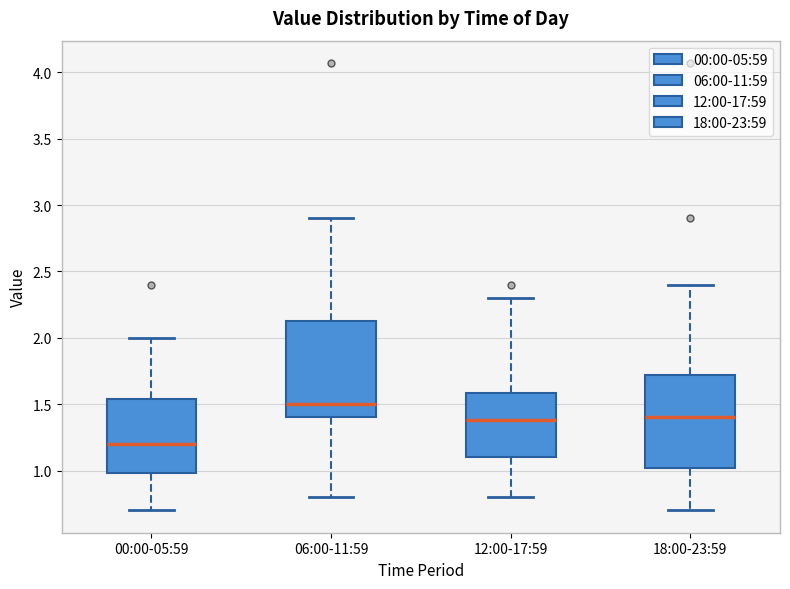

Reading left to right, transcribe this box plot: for each box, give where its median line is, the range the box spans, and where its two whiskers end, as read against the y-axis. The values are not printed on the chart, so give them approximately, as read against the axis.

00:00-05:59: median 1.20, box 1.00 to 1.55, whiskers 0.70 to 2.00
06:00-11:59: median 1.50, box 1.40 to 2.15, whiskers 0.80 to 2.90
12:00-17:59: median 1.40, box 1.10 to 1.60, whiskers 0.80 to 2.30
18:00-23:59: median 1.40, box 1.00 to 1.70, whiskers 0.70 to 2.40